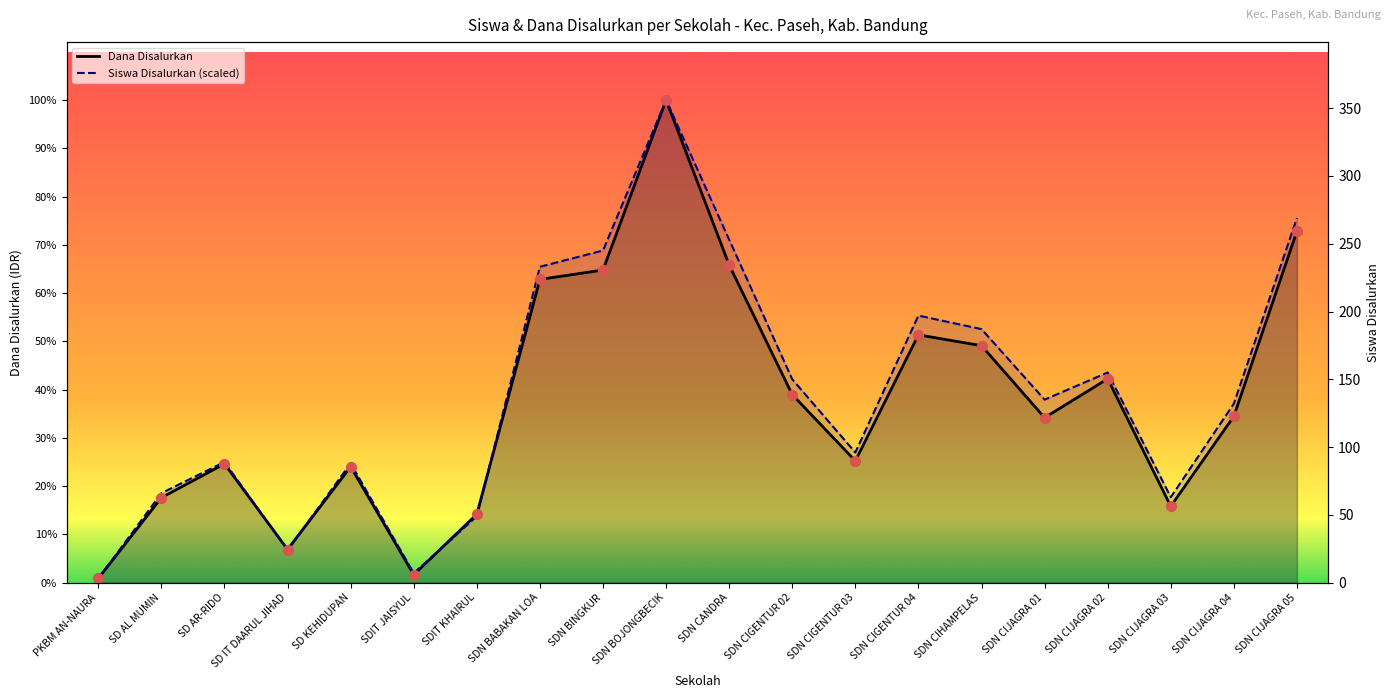

Which series reaches the maximum Y coordinate?

Siswa Disalurkan